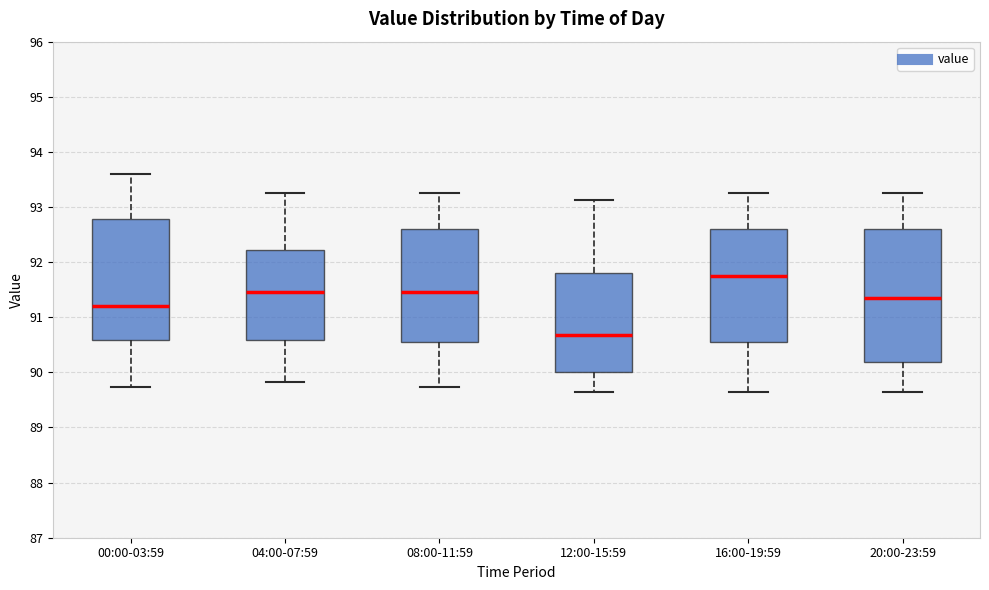

Comparing the boxes themselves (not the whiskers), which one is the tallest?

20:00-23:59